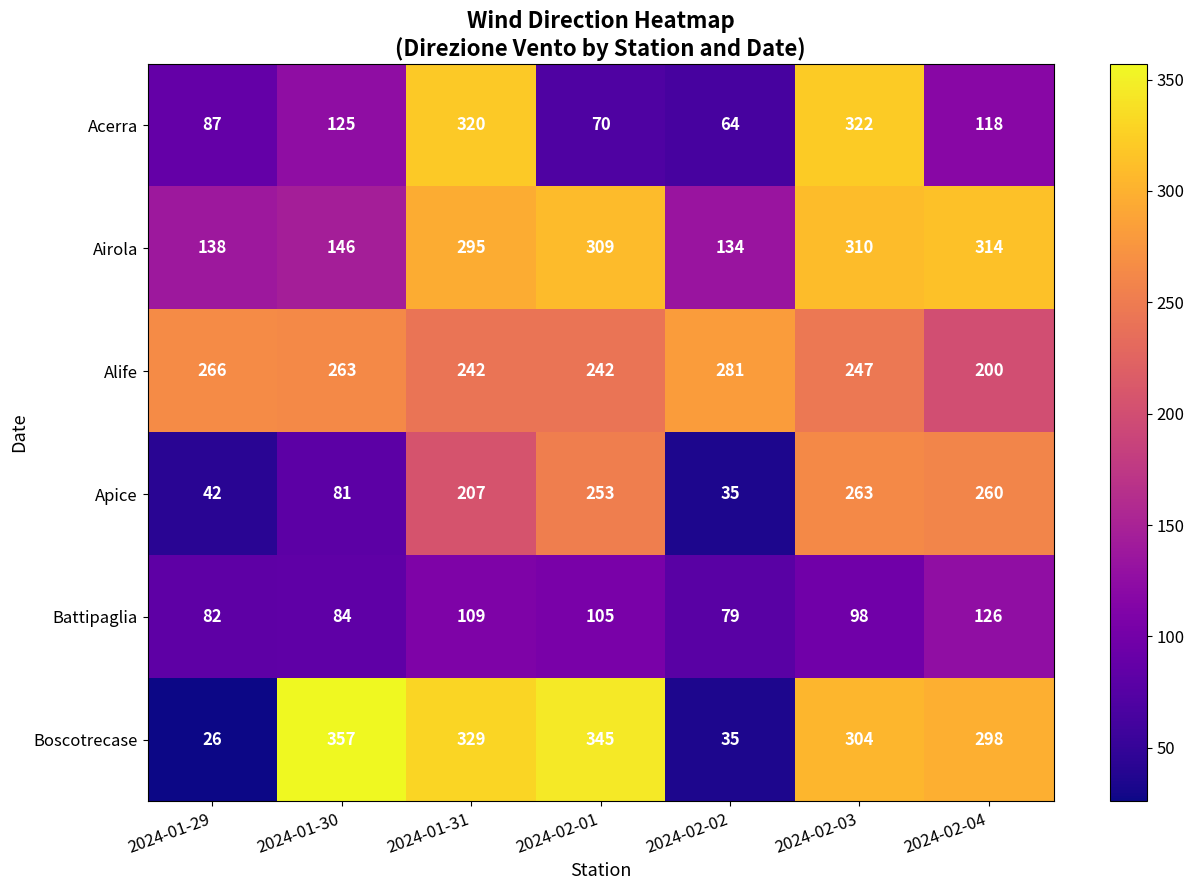

Which category has the highest value across all series?

2024-01-30